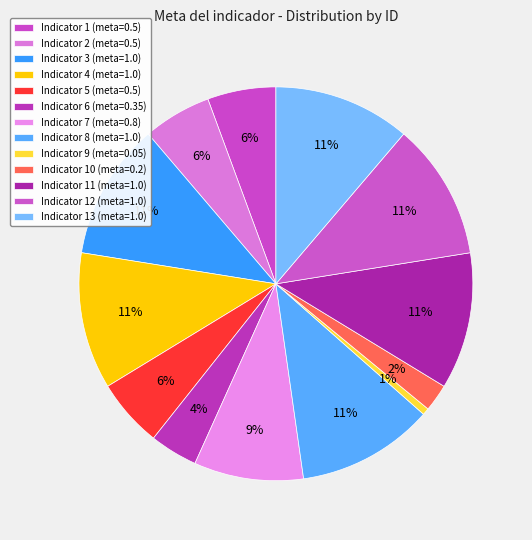

To the nearest percent, what is the difference between the largest and smallest slice percentages?

11%